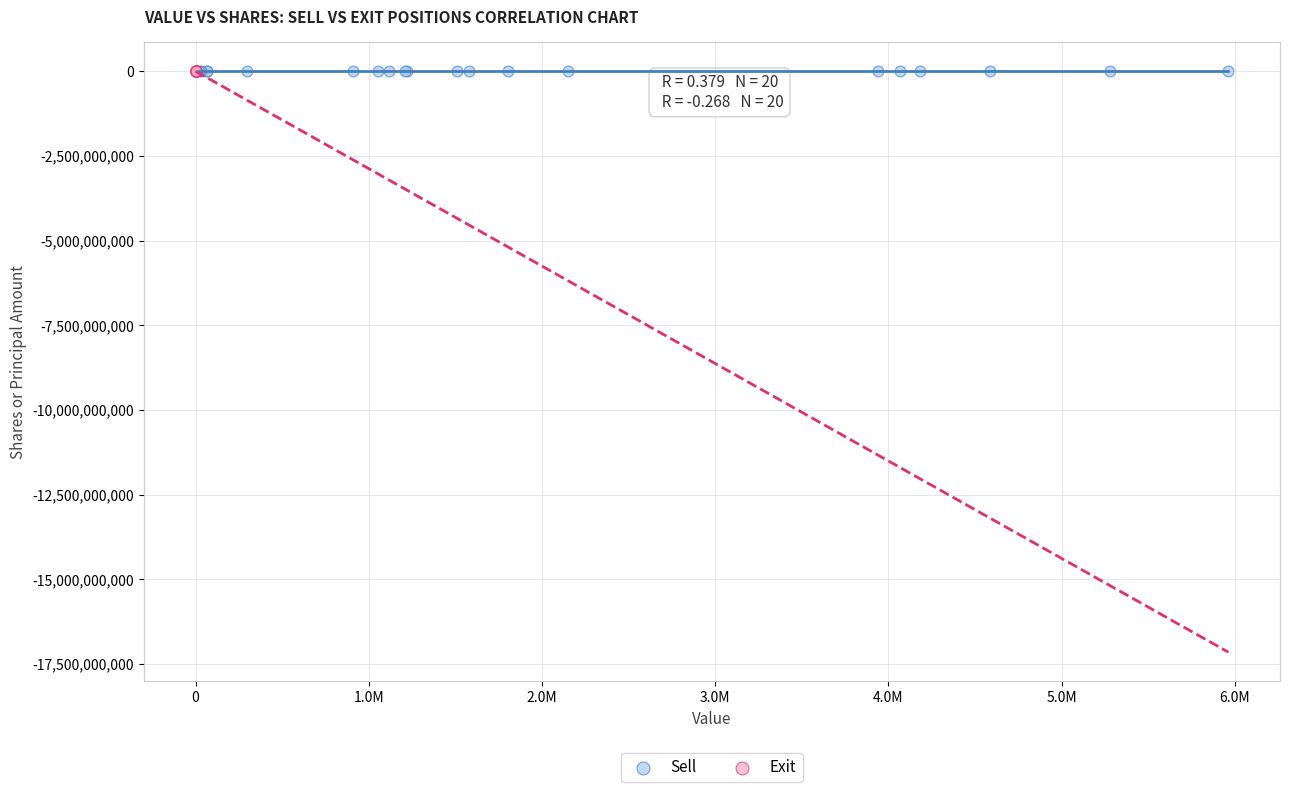

What are all the series names shown in the legend?

Sell, Exit